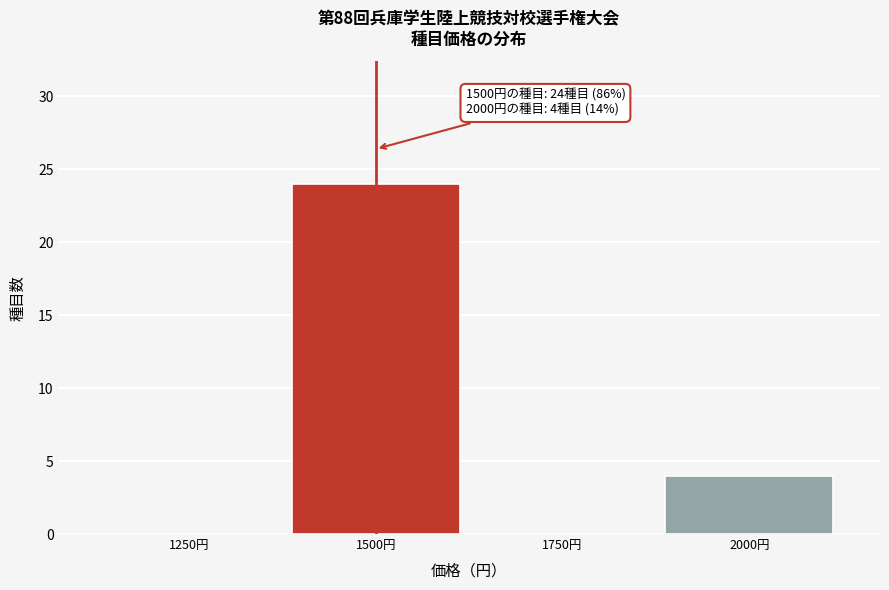

Reading right to left, transcribe all the data shown in this chart.

2000円=4	1750円=0	1500円=24	1250円=0